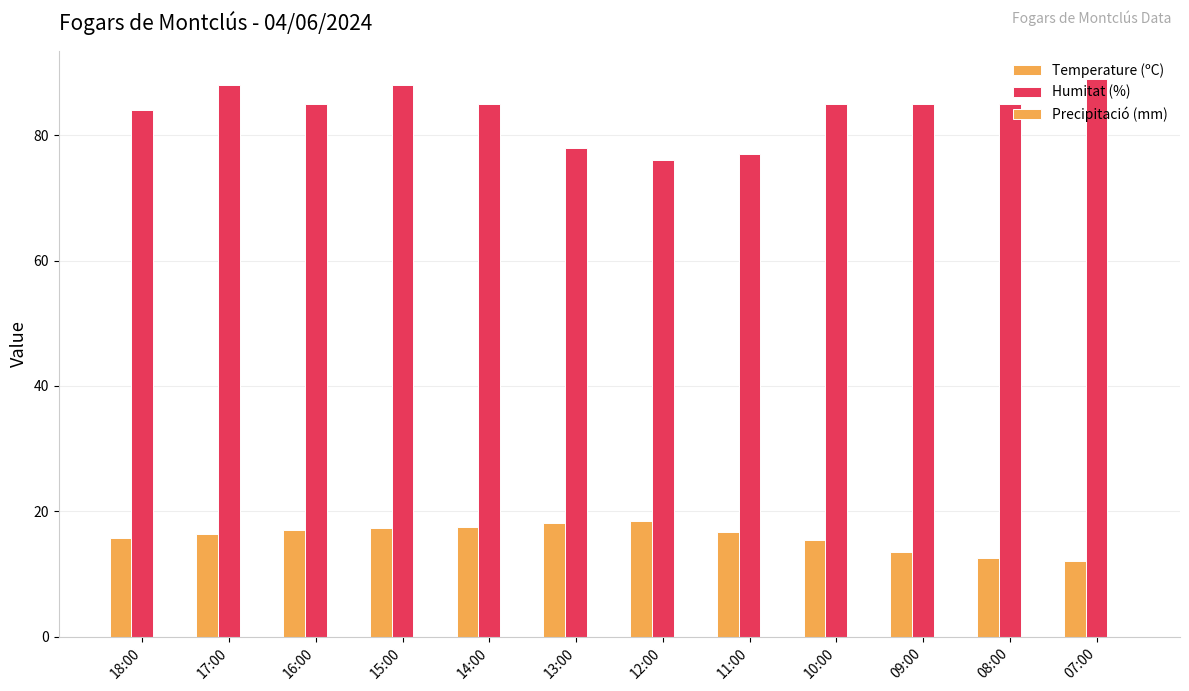

What is the value of the Temperature (ºC) bar at the 11th from the left?

12.5